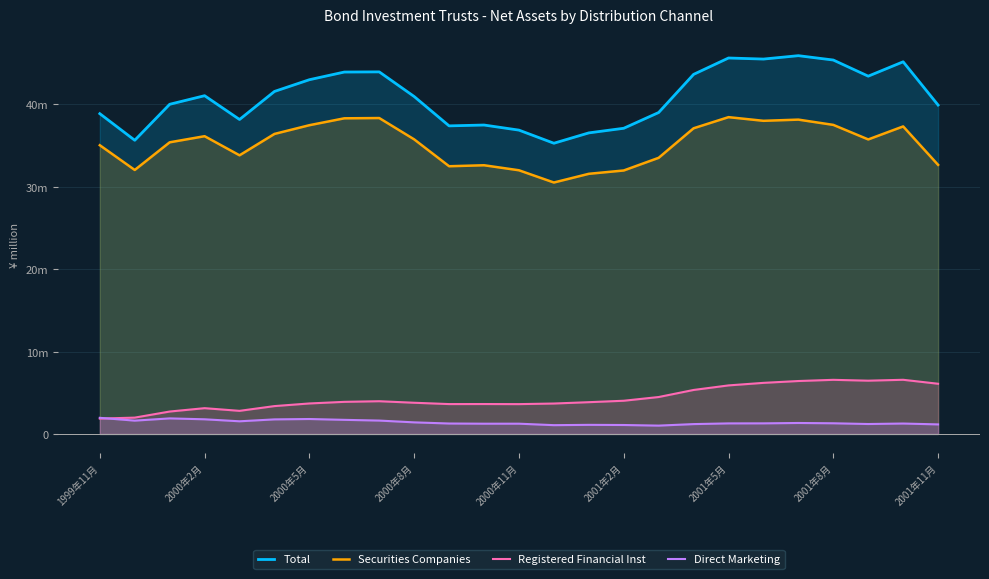

What are all the series names shown in the legend?

Total, Securities Companies, Registered Financial Inst, Direct Marketing